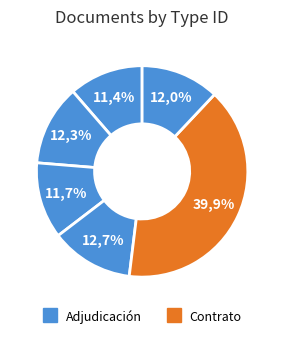

Is it true that Notificación al Oferente is 13% of the pie?

True